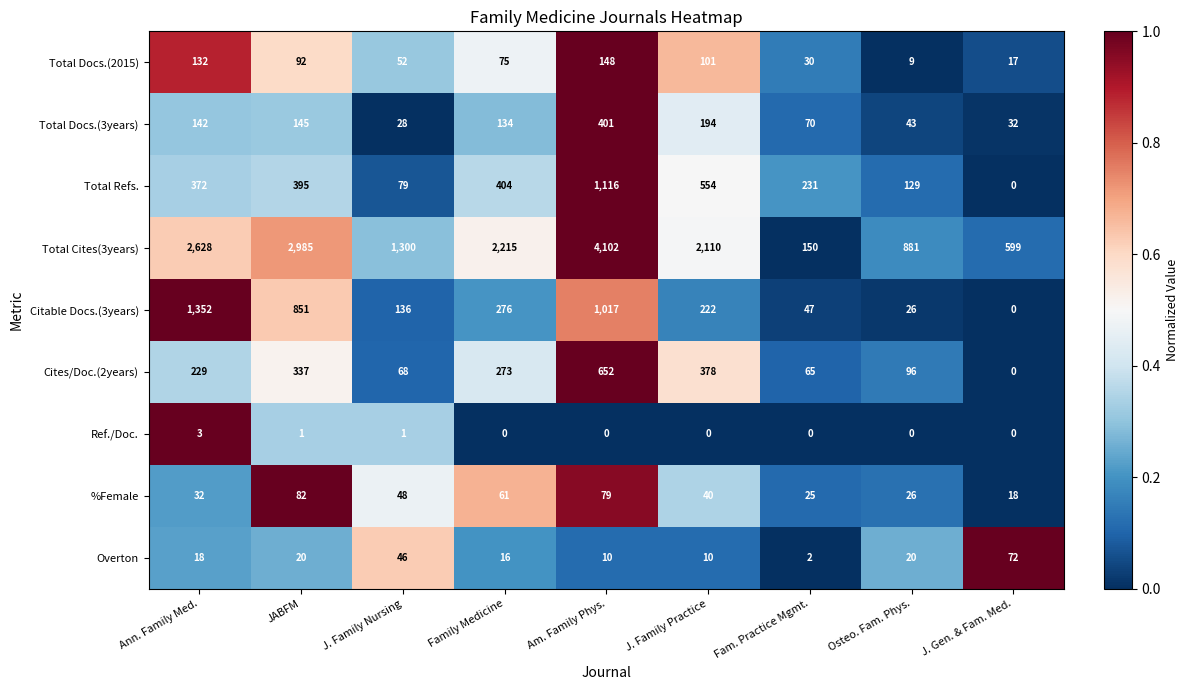

Is it true that %Female equals 26 at J. Gen. & Fam. Med.?

False